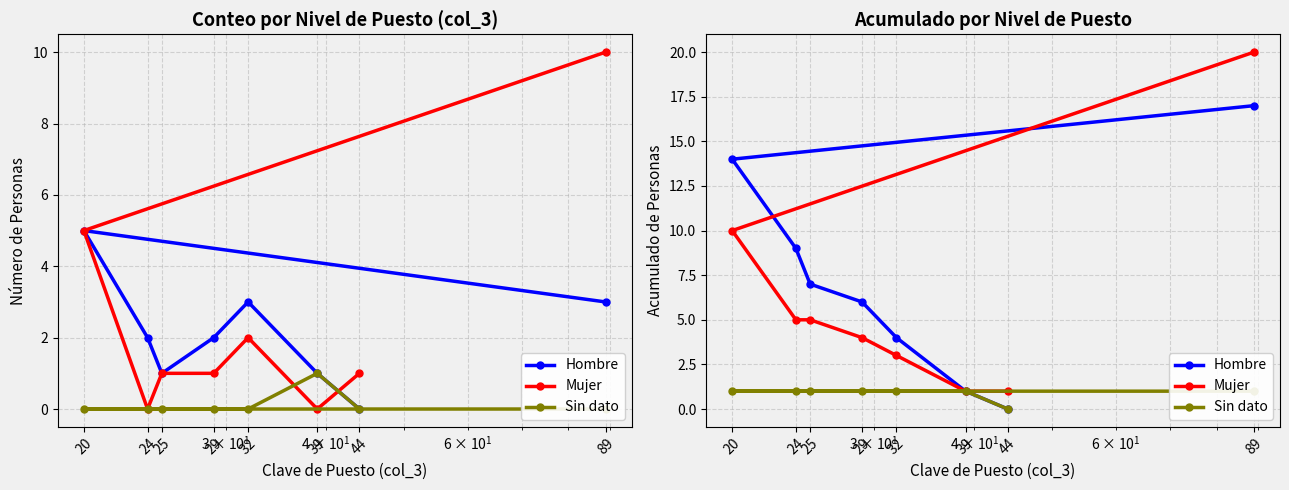

Does the chart have visible grid lines?

Yes